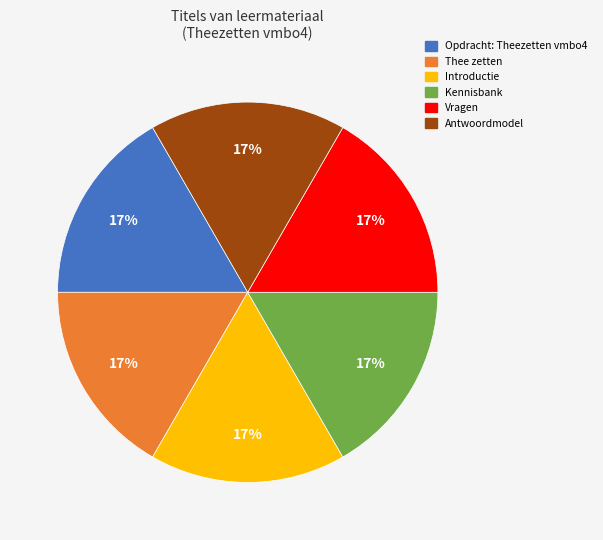

What is the ratio of the value at Antwoordmodel to the value at Thee zetten?

1.0